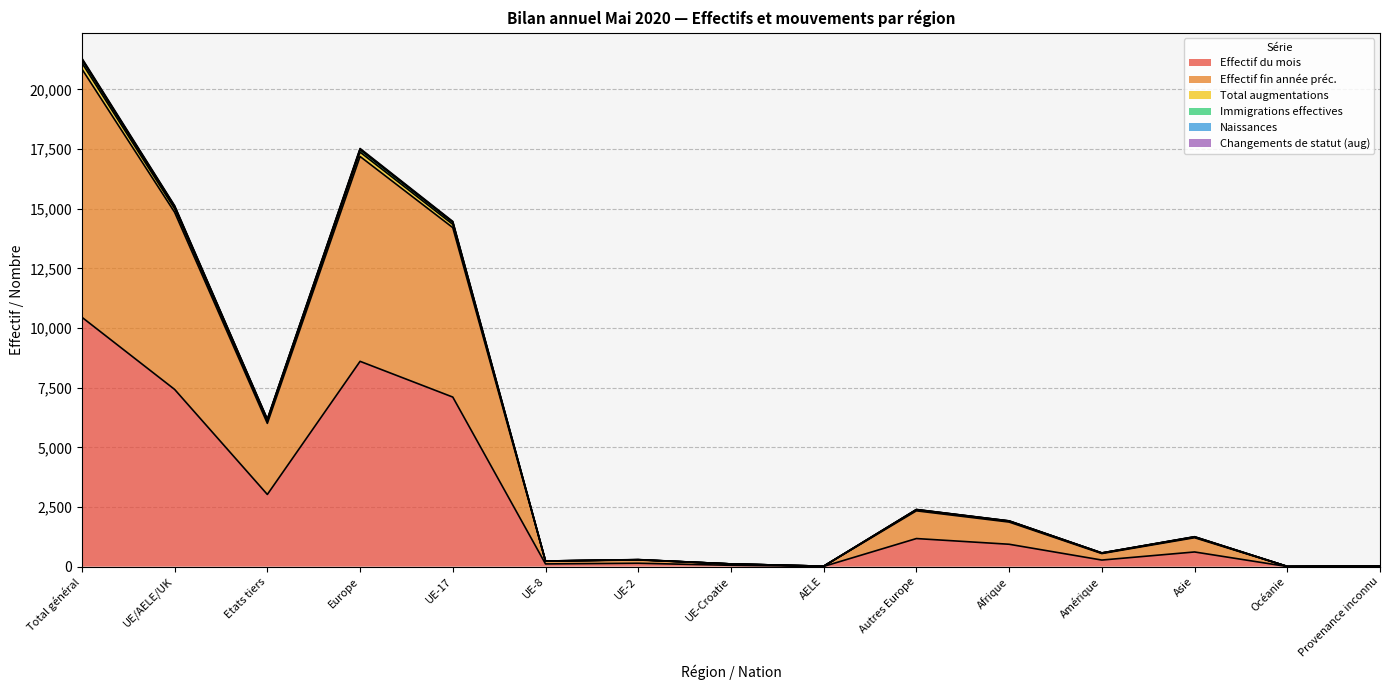

What is the maximum value shown in the chart?

21306